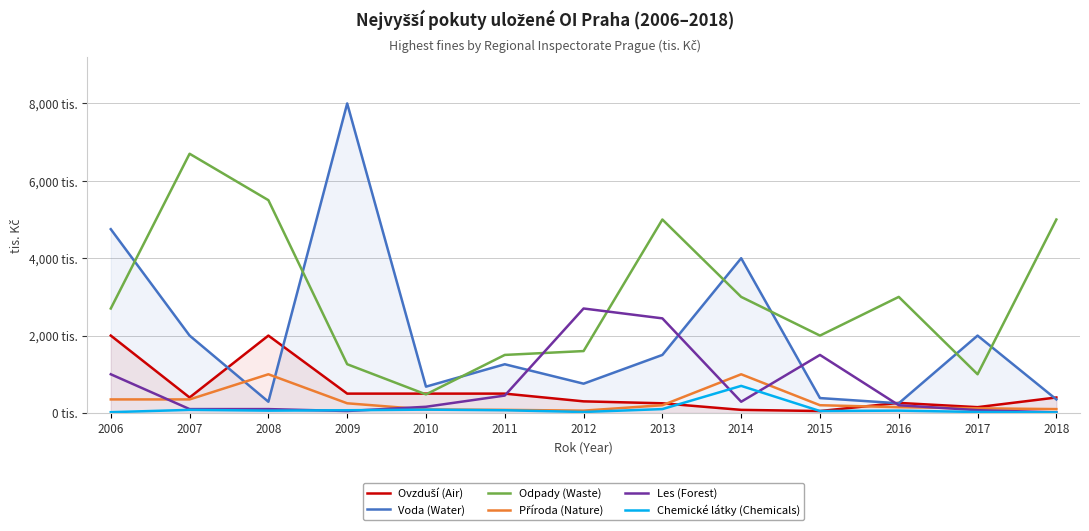

What is the approximate value of Příroda (Nature) at 2009, to the nearest 50?

250